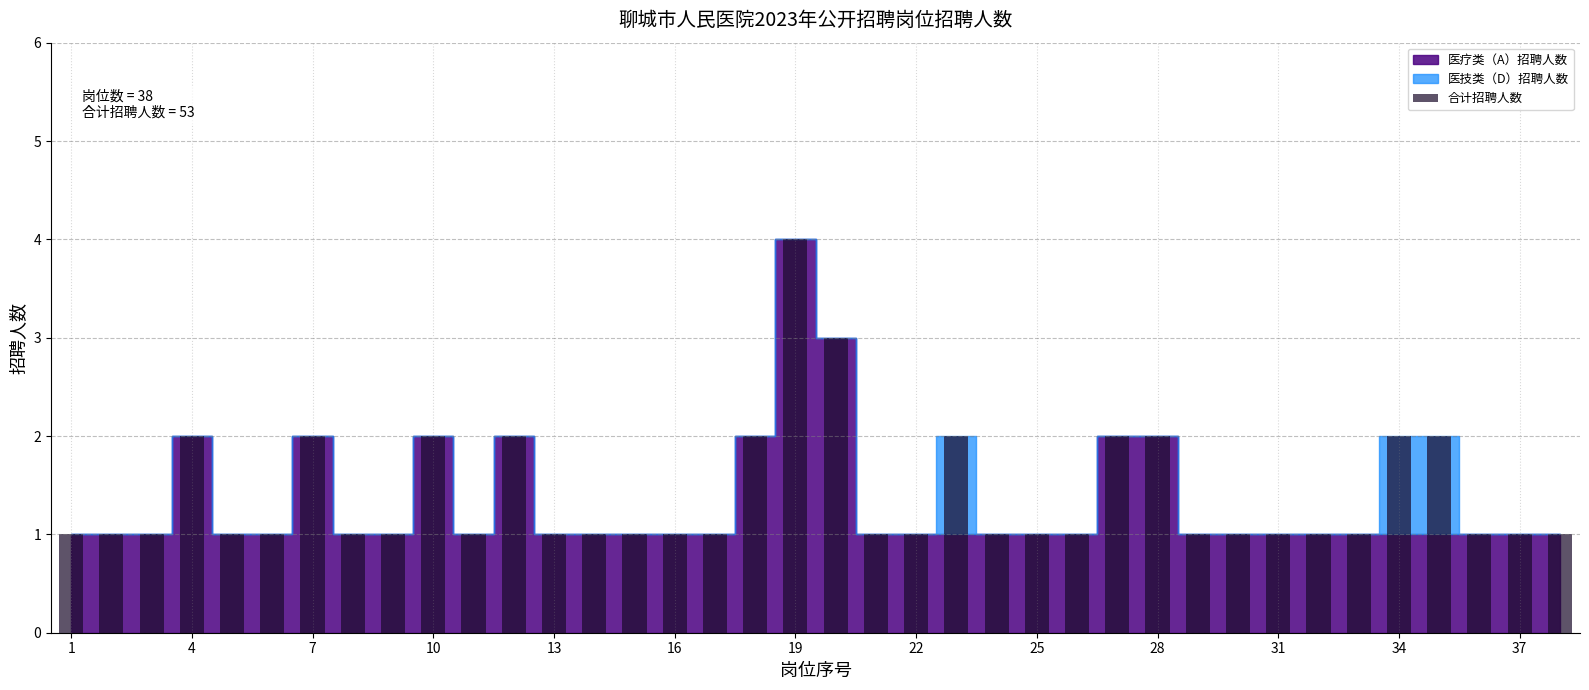

What is the maximum value shown in the chart?

4